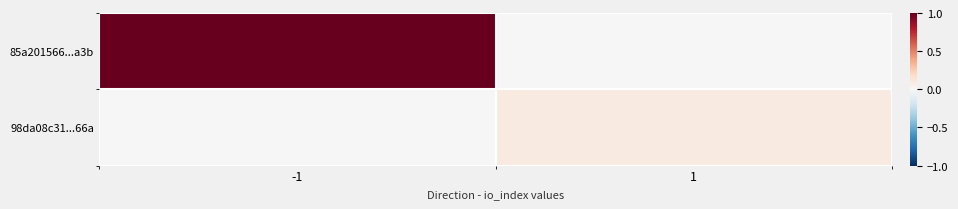

At how many categories does at least one series exceed 0?

2